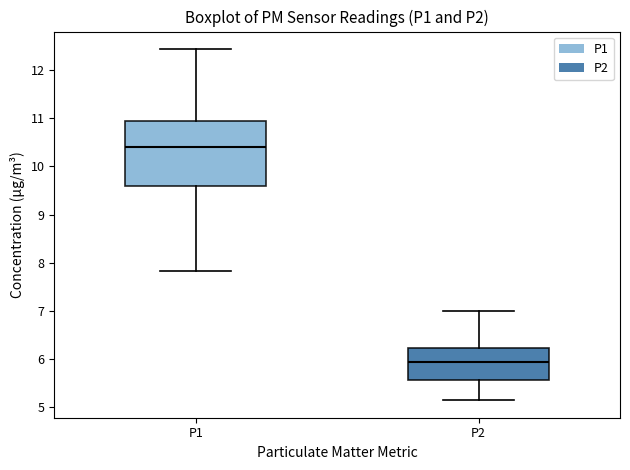

Where does the lower whisker of the box for P2 end on the y-axis? The values are not printed on the chart, so give them approximately, as read against the axis.

5.2